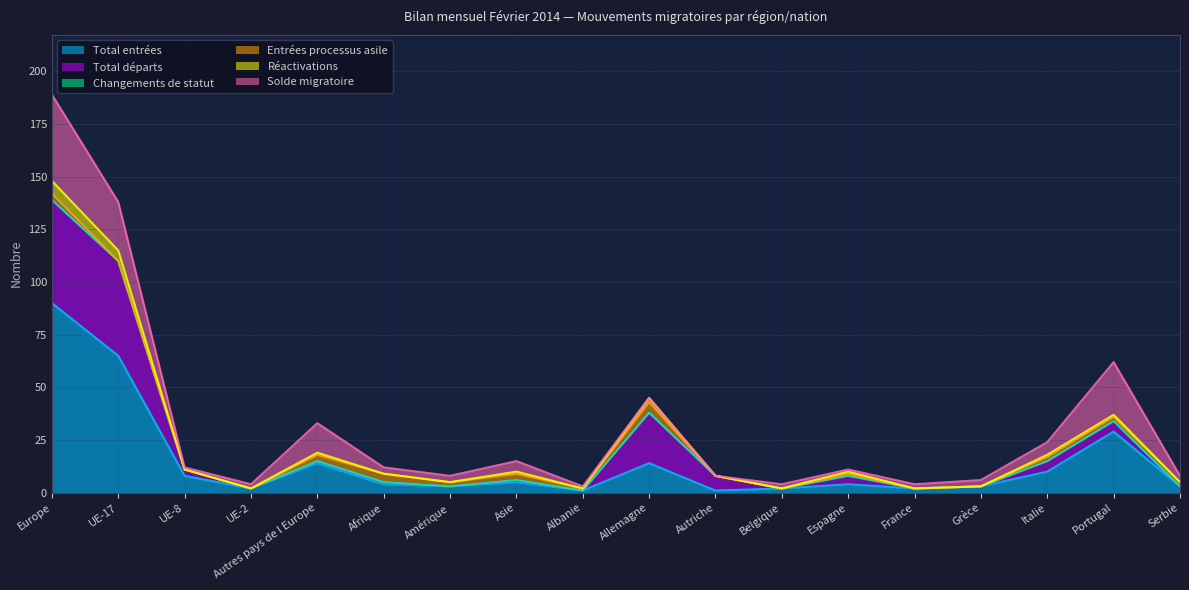

True or false: Total entrées has a value of 1 at Albanie.

True